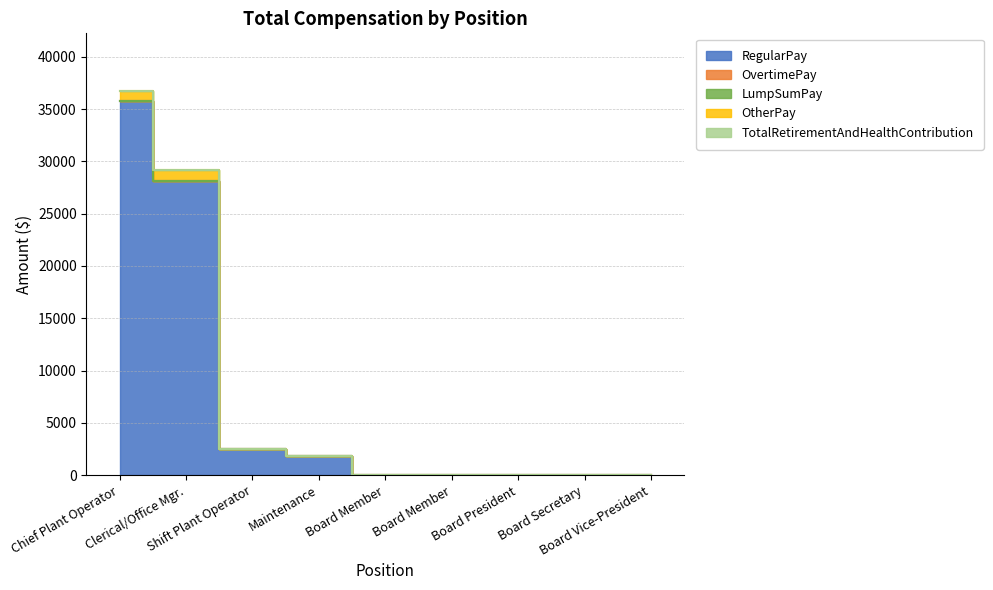

What is the spread (max minus min) of values at Maintenance?

1845